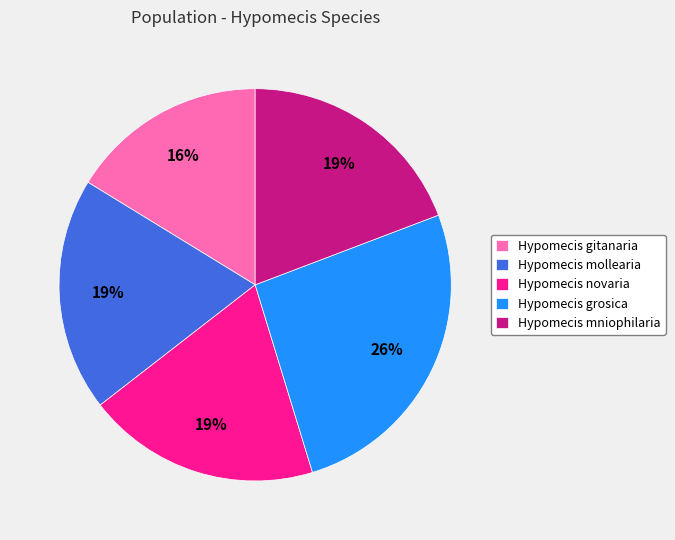

Which slice is the largest?

Hypomecis grosica